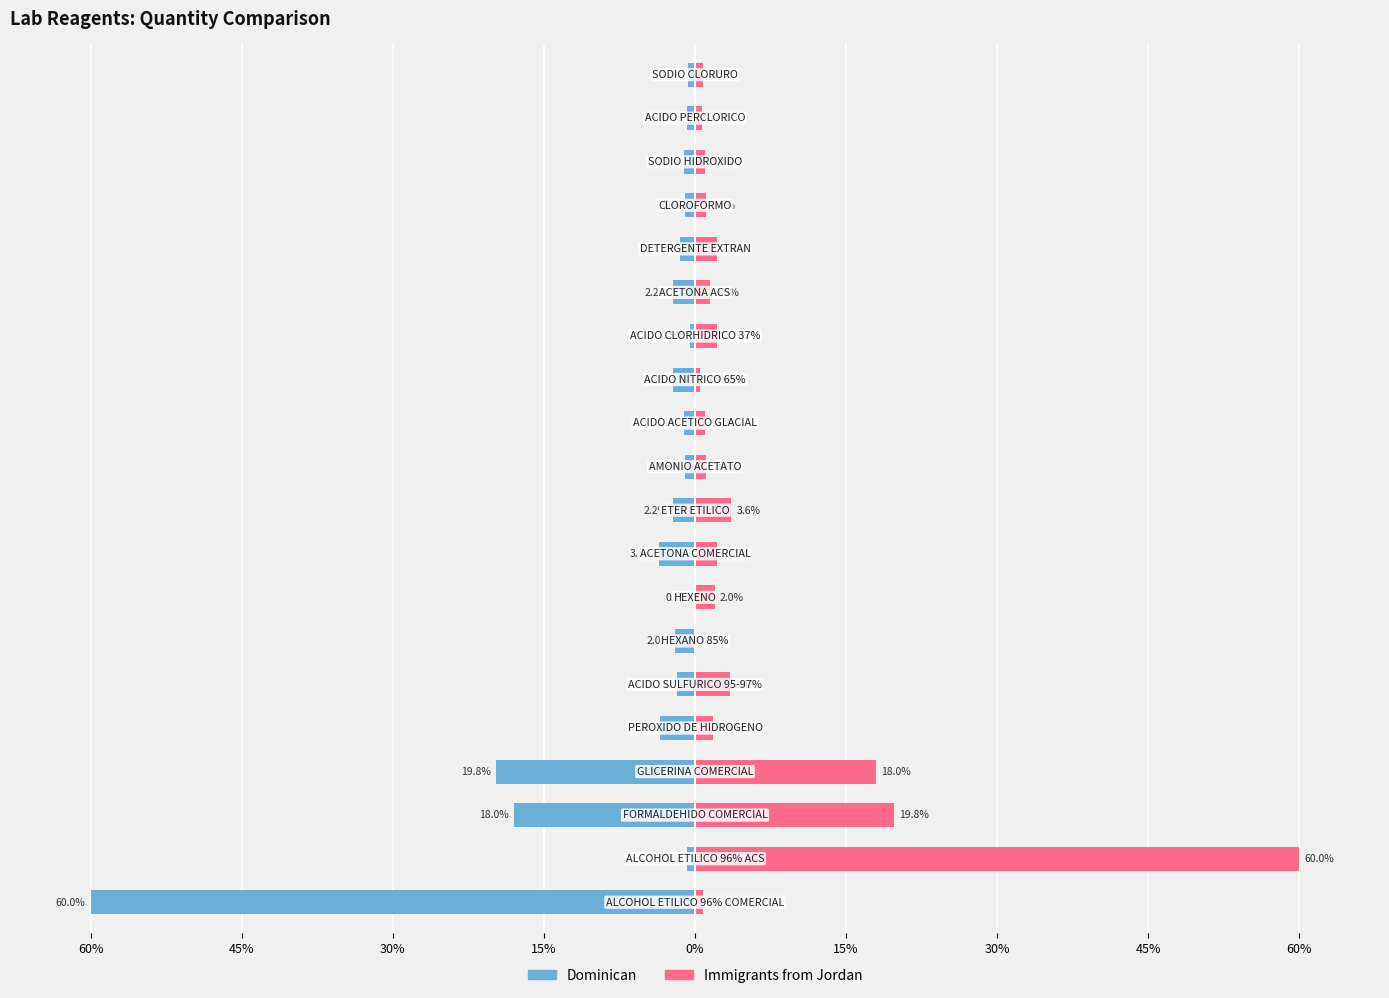

Is the value of Immigrants from Jordan at 15% greater than the value of Dominican at 13?

Yes